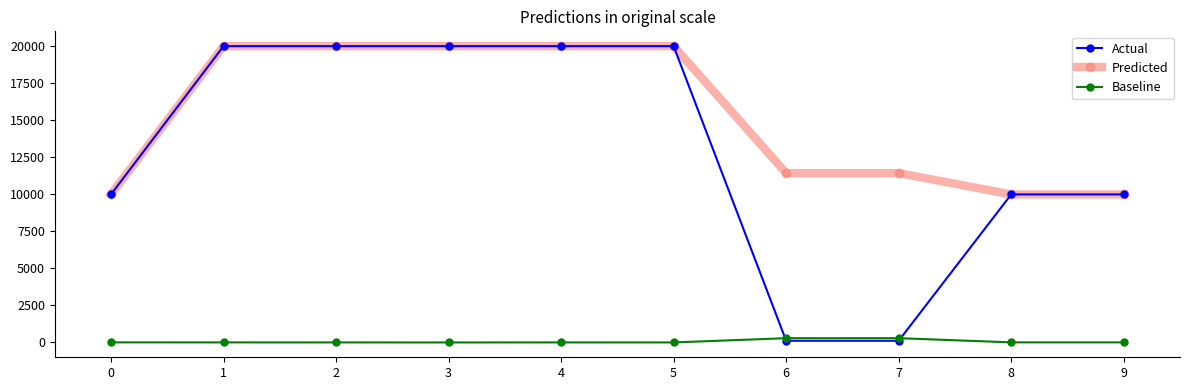

Which series changed the most between 4 and 7?

Actual